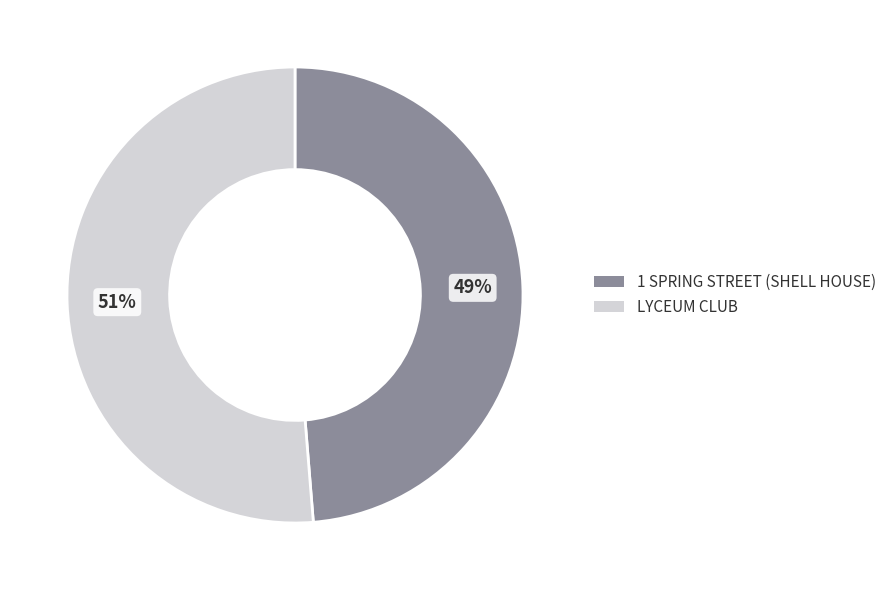

To the nearest percent, what is the combined percentage of LYCEUM CLUB and 1 SPRING STREET (SHELL HOUSE)?

100%